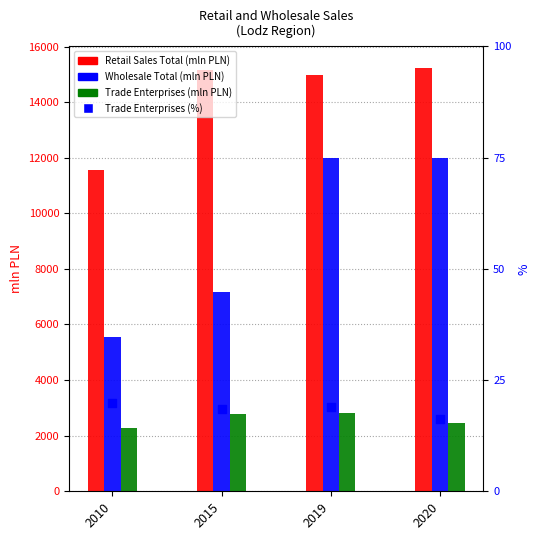

Which series has the largest Y range (max minus min)?

Wholesale Total (mln PLN)